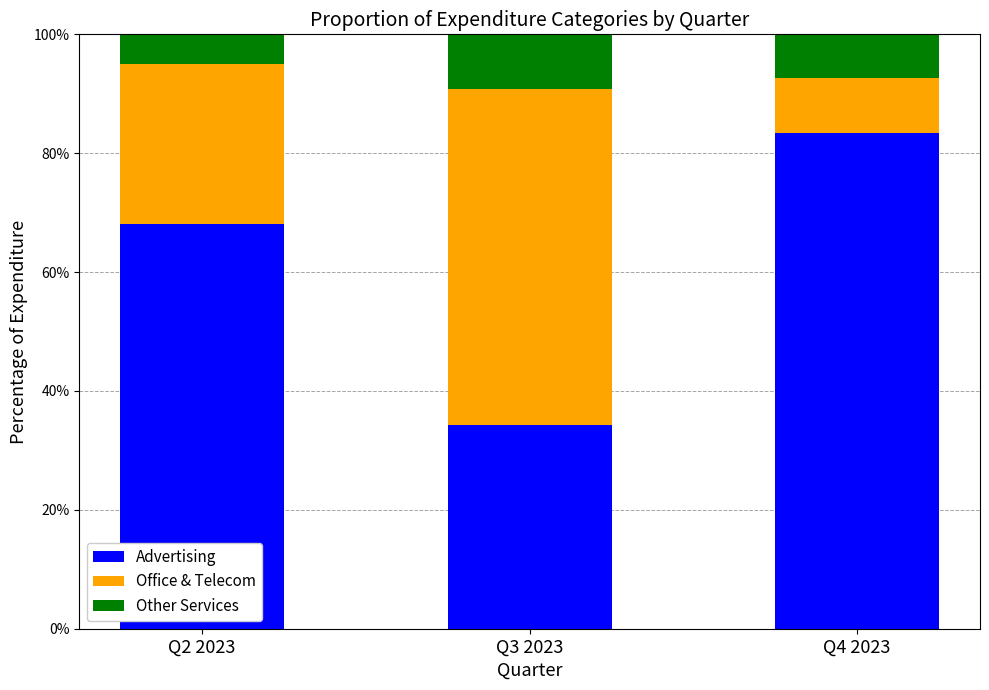

List the labels in order of Advertising value, smallest first.

Q3 2023, Q2 2023, Q4 2023